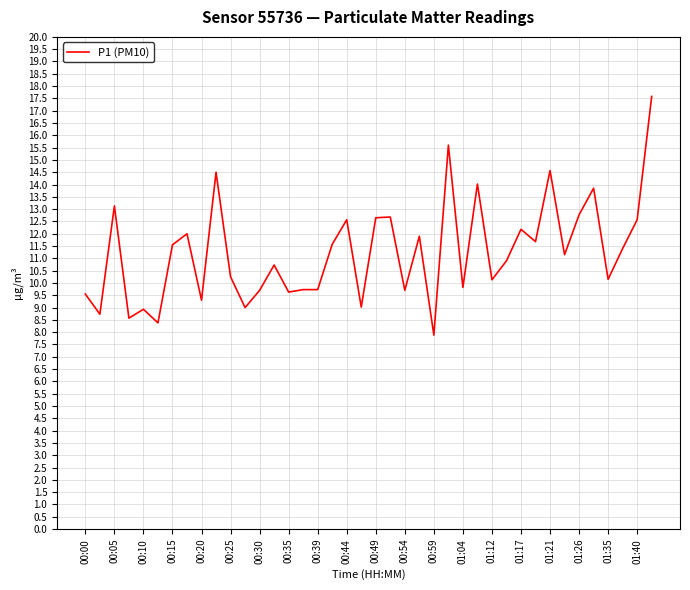

What is the maximum value shown in the chart?

17.6